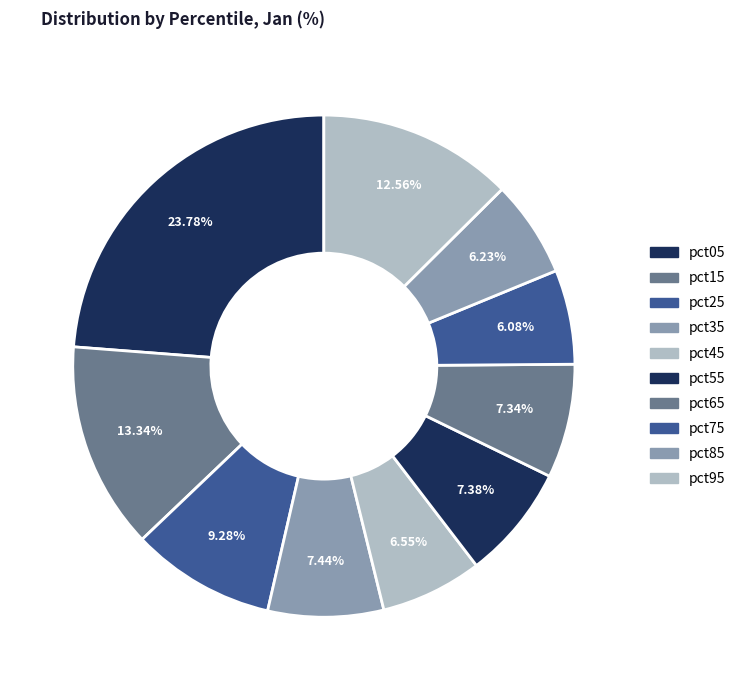

How many segments does this pie chart have?

10